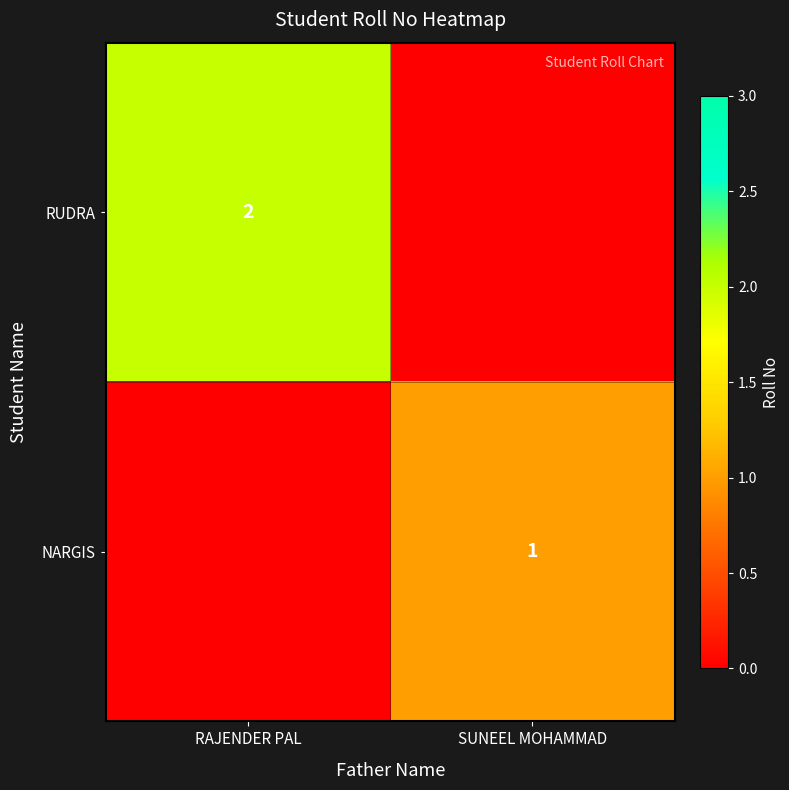

What is the spread (max minus min) of values at RAJENDER PAL?

2